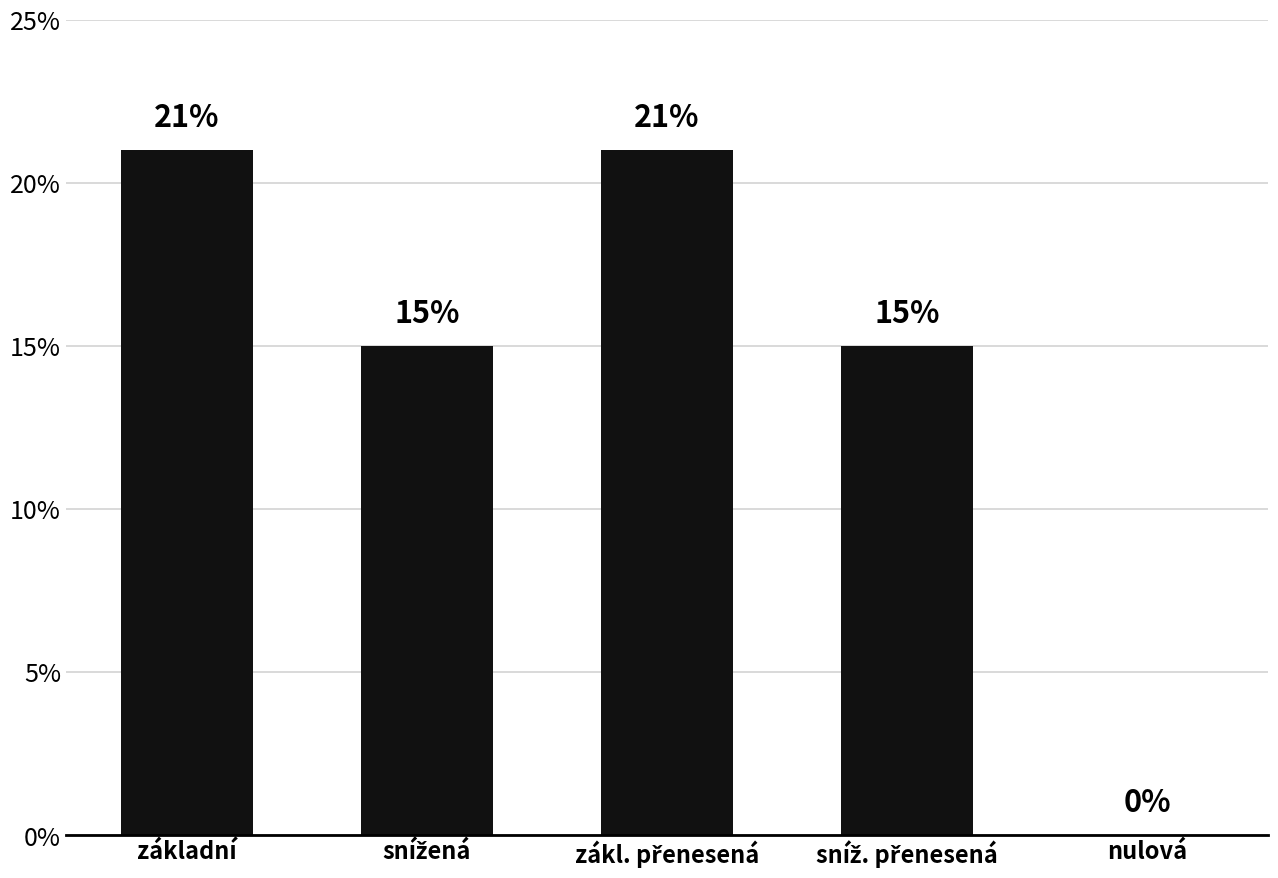

Rank the categories by value from highest to lowest.

základní, zákl. přenesená, snížená, sníž. přenesená, nulová